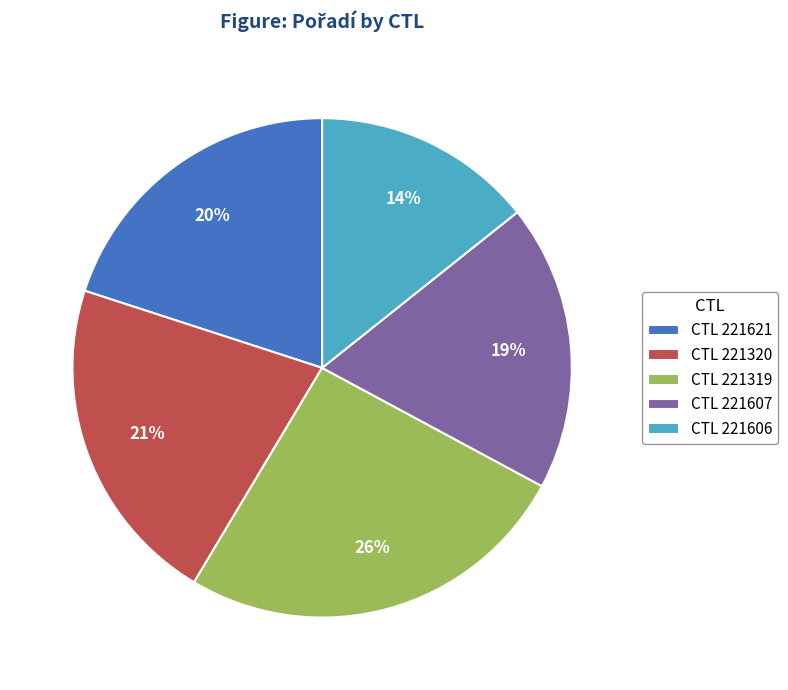

Count the number of slices in the pie.

5